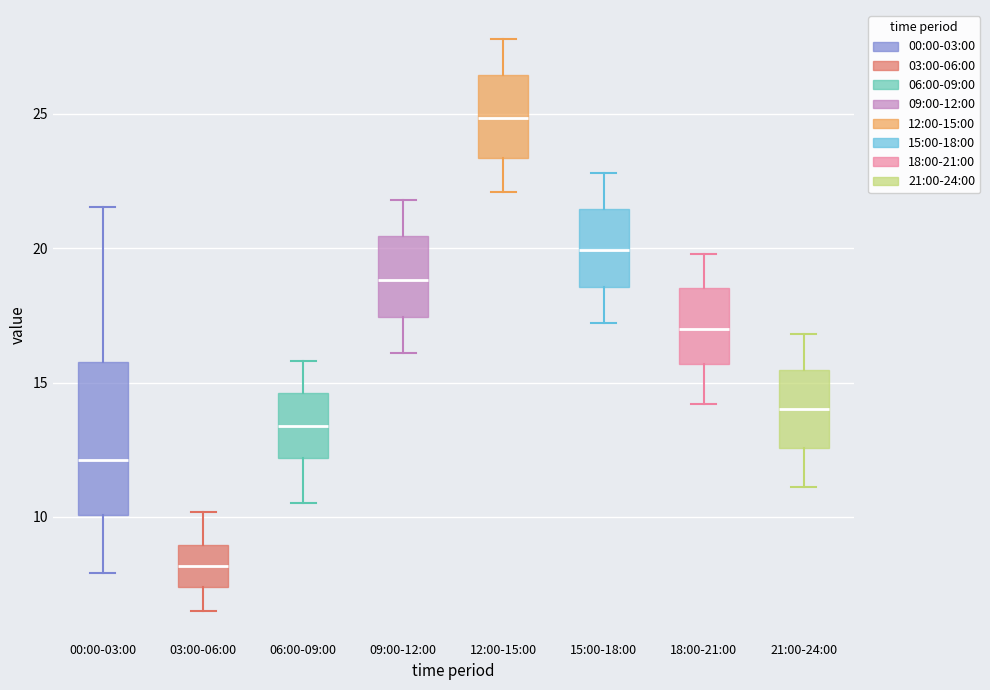

Which box is the tallest, from its lower edge to its upper edge?

00:00-03:00